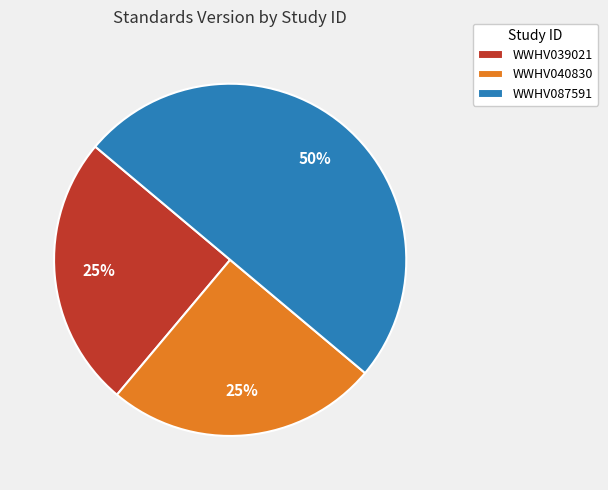

To the nearest percent, what percentage of the pie is WWHV039021?

25%